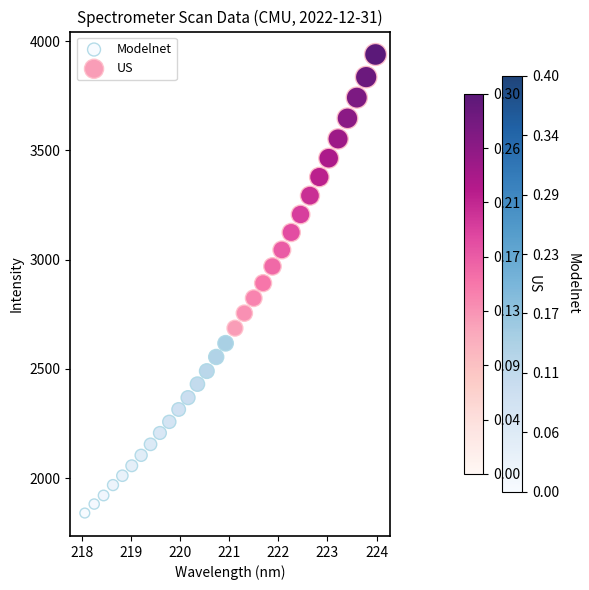

Which series has the widest spread of Y values?

US